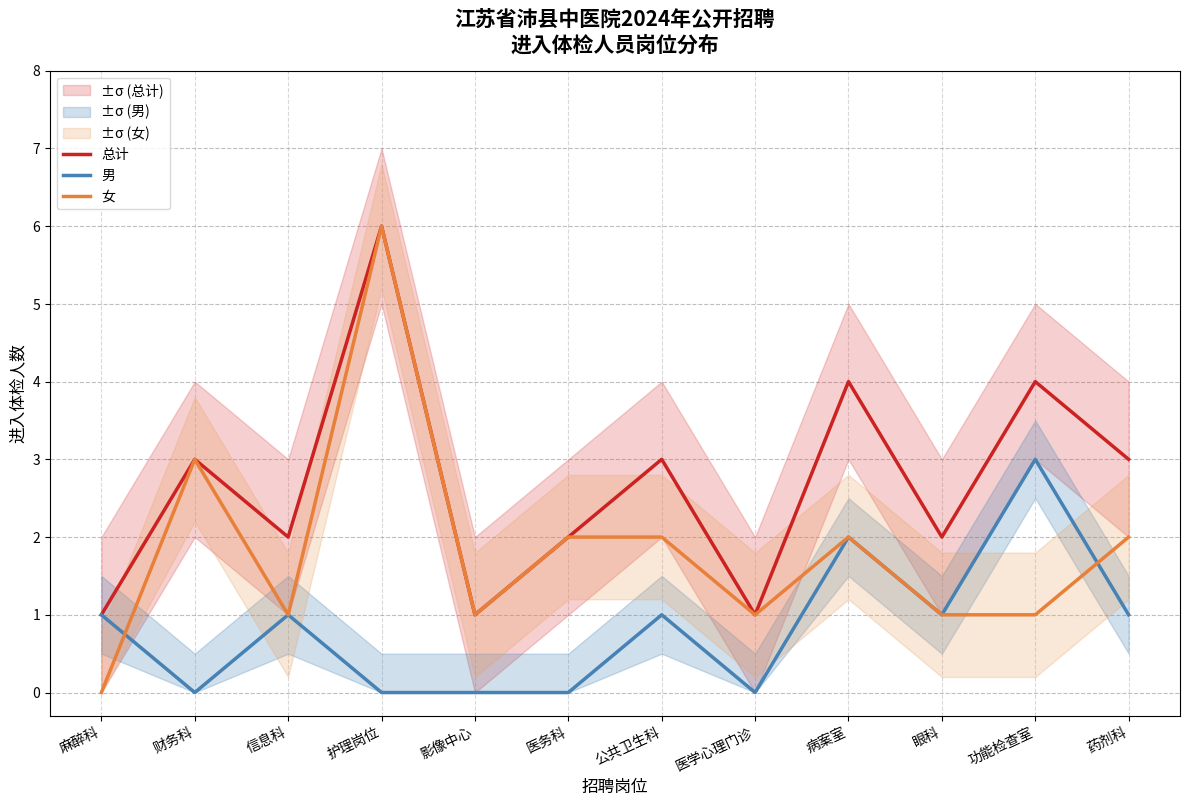

How many series are shown in this chart?

3